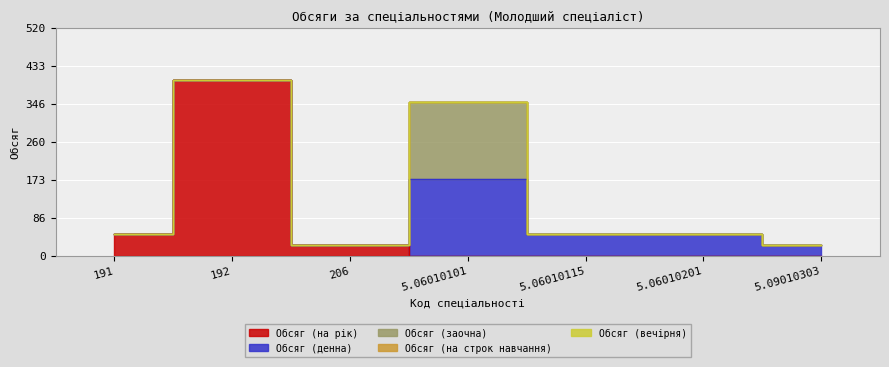

At which category does the chart reach its peak across all series?

192